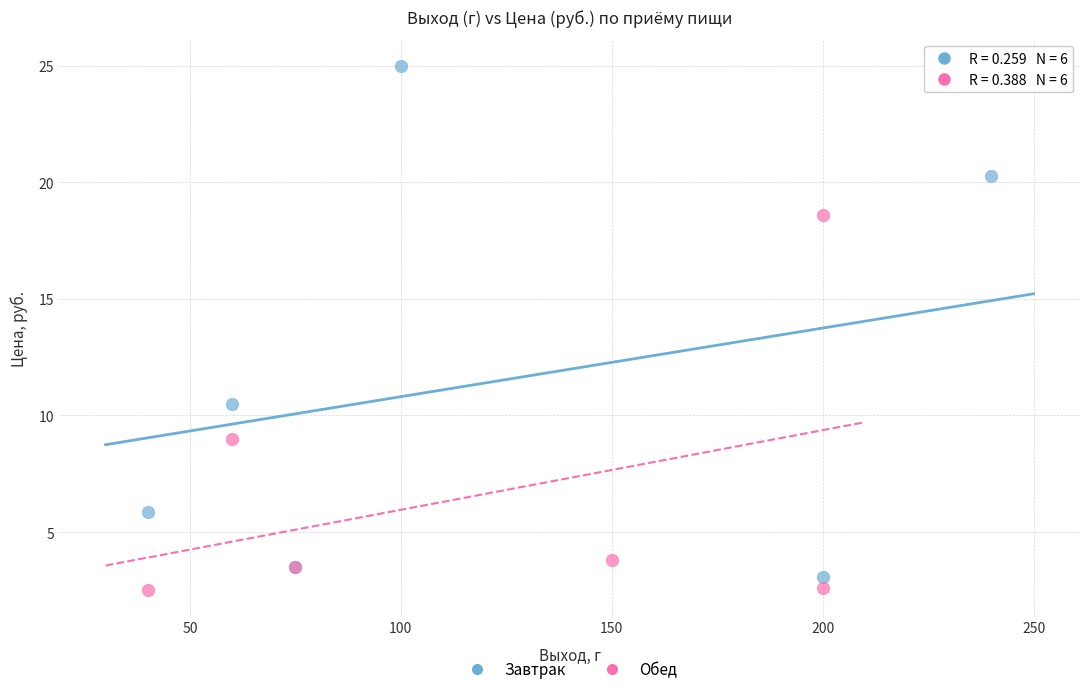

Which series reaches the maximum Y coordinate?

Завтрак